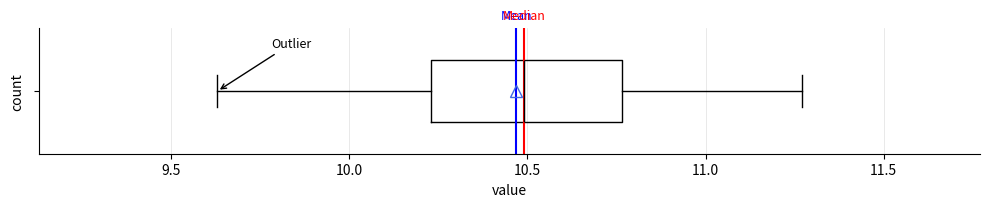

Where is the left edge of the box on the x-axis? The values are not printed on the chart, so give them approximately, as read against the axis.

10.25